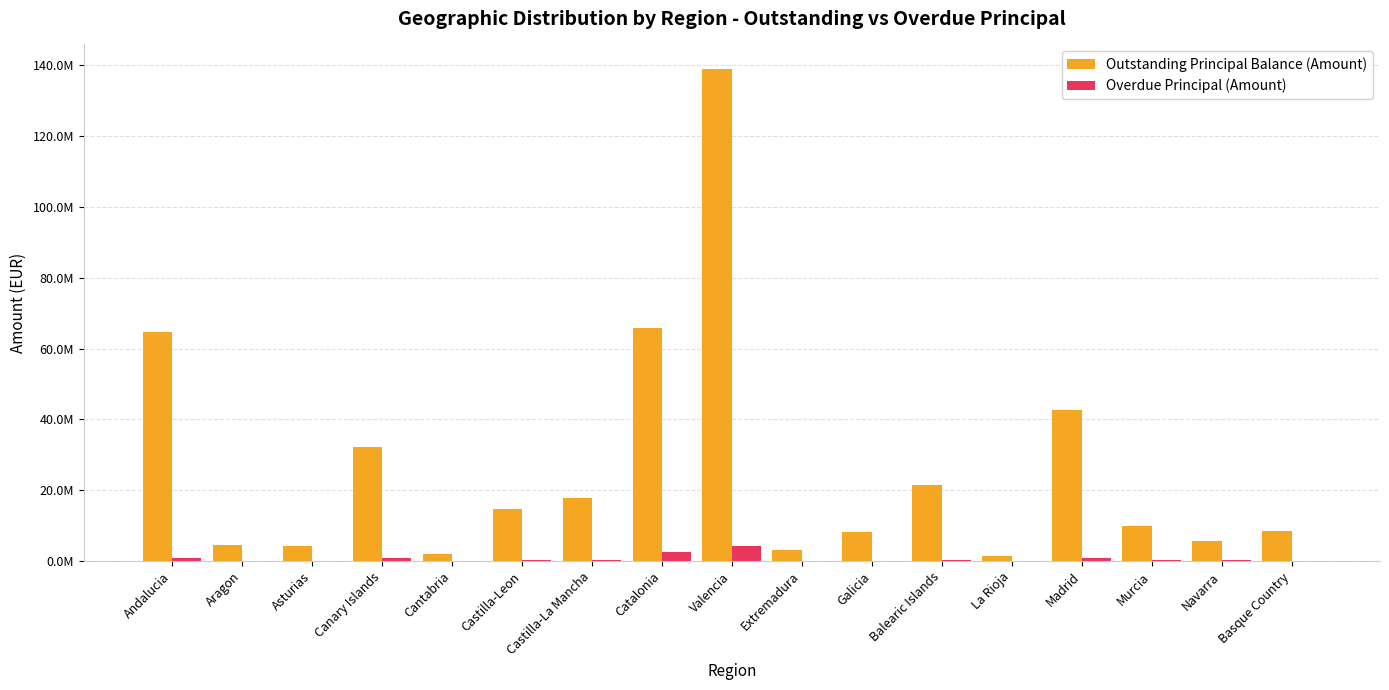

What is the minimum value shown in the chart?

2641.3